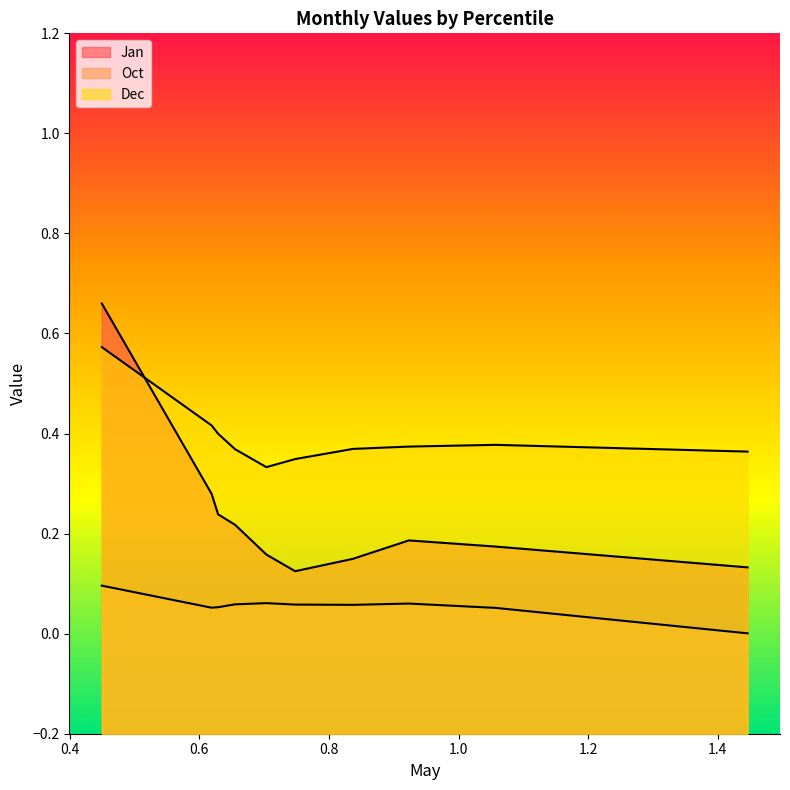

In Jan, how many points are lower than both neighbors (excluding endpoints)?

1